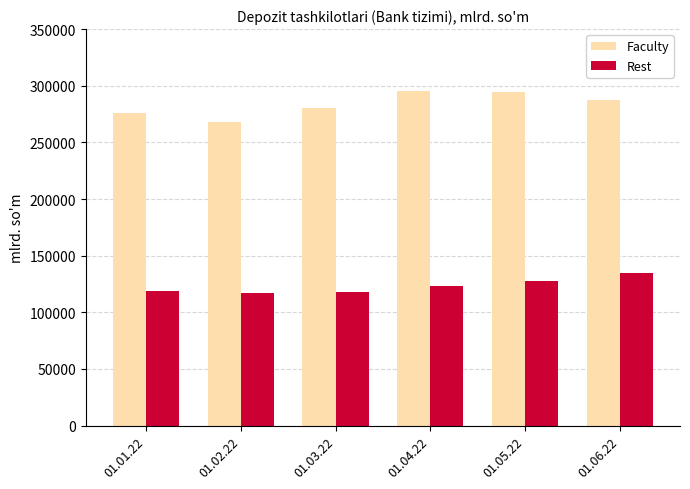

Where is Rest nearest to the value 125749?

01.05.22